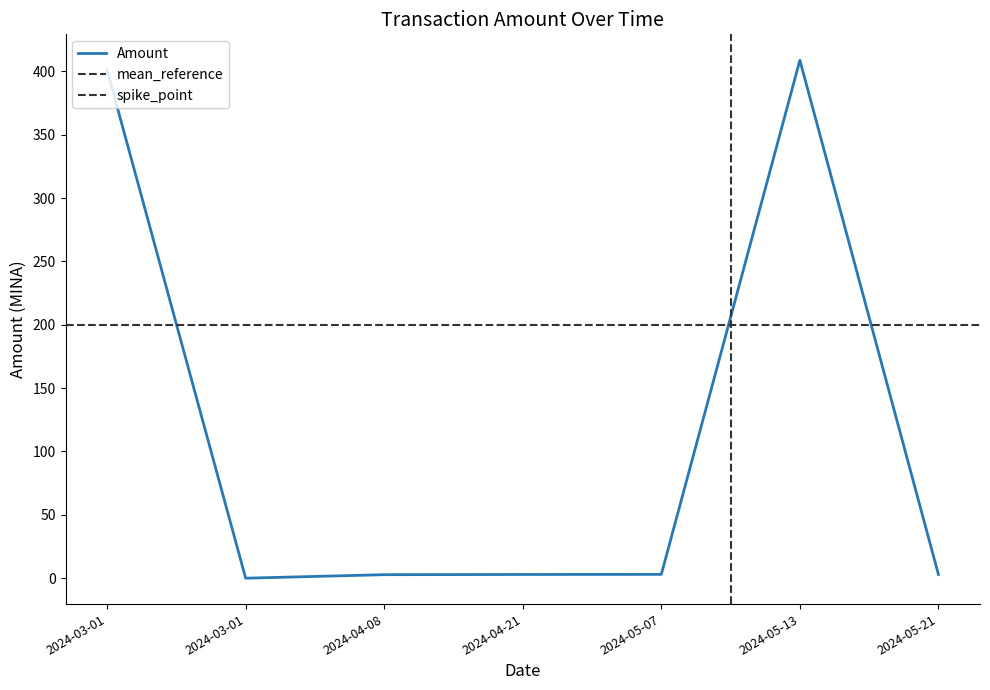

How many values exceed 2?

6